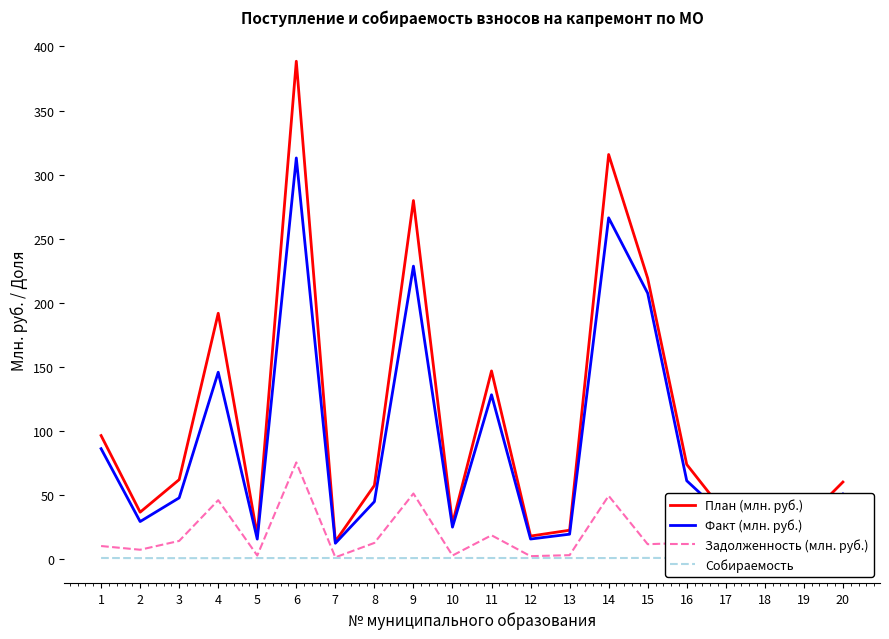

How many values in the Факт (млн. руб.) series exceed 47?

10